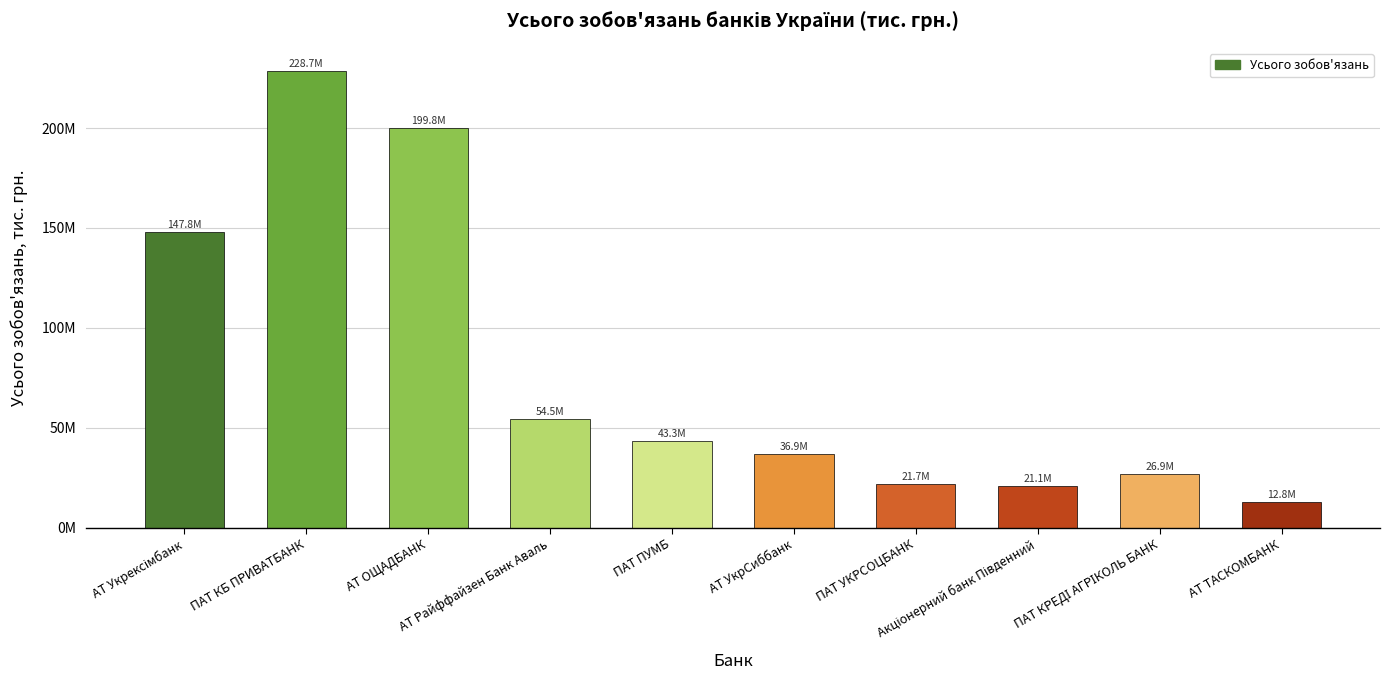

What is the change in value from ПАТ КРЕДІ АГРІКОЛЬ БАНК to АТ ТАСКОМБАНК?

-14081253.2